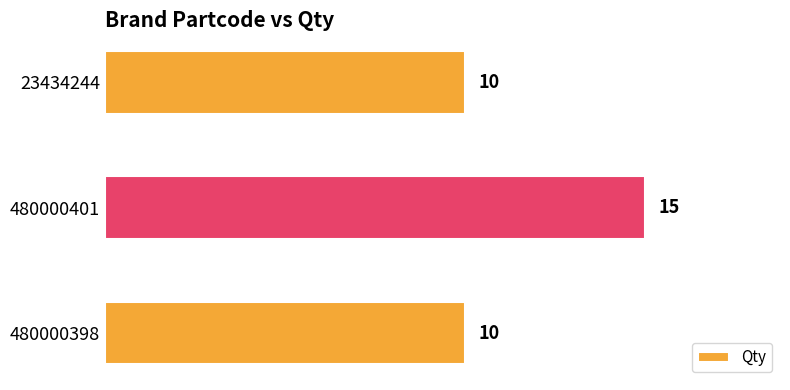

What is the maximum value shown in the chart?

15